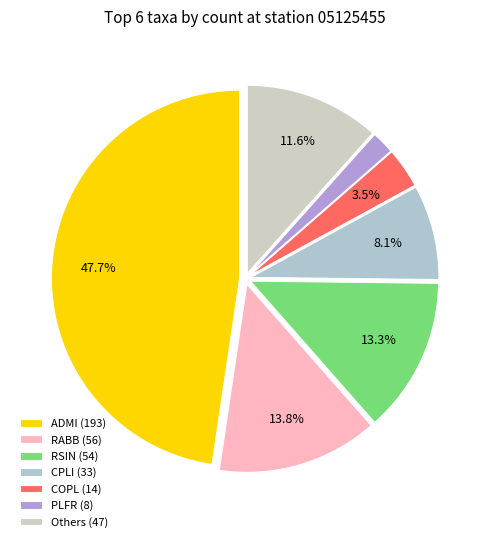

Which category has the biggest portion of the pie?

ADMI (193)